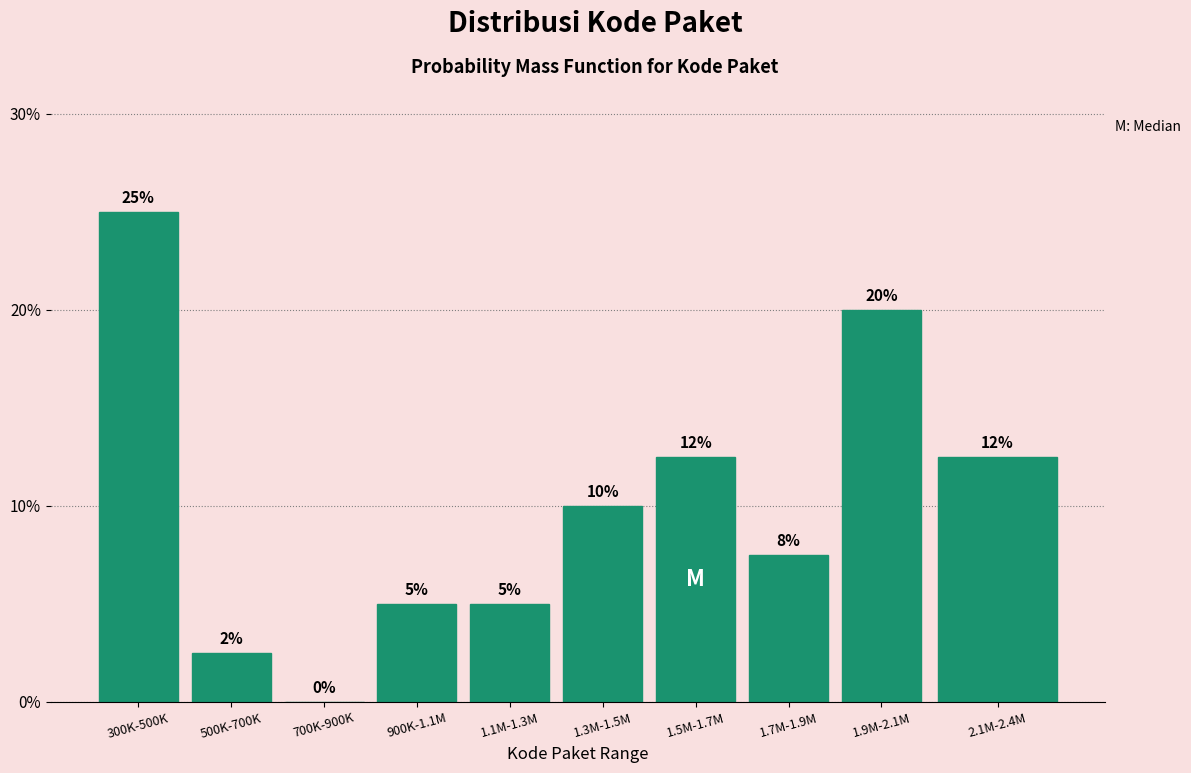

Which has a higher value, 1.1M-1.3M or 1.5M-1.7M?

1.5M-1.7M